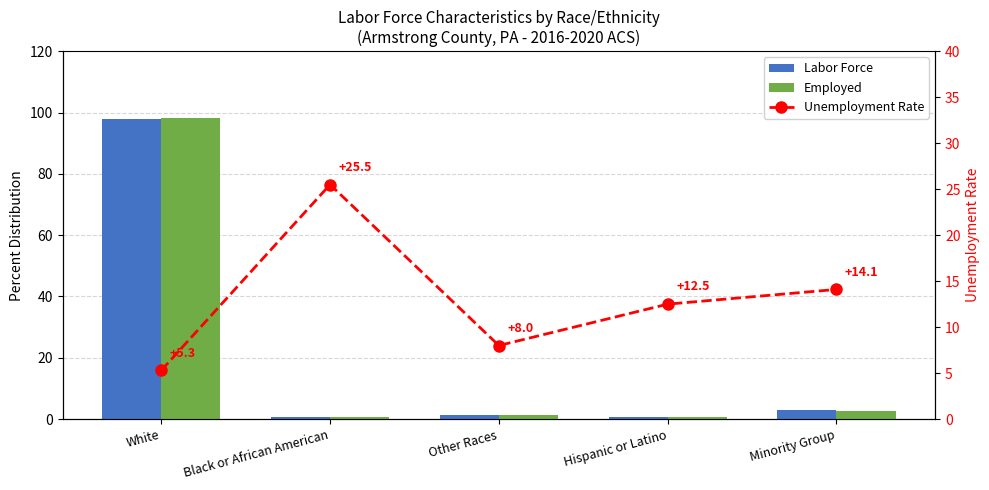

What is the difference between the Labor Force values at Black or African American and Minority Group?

2.1